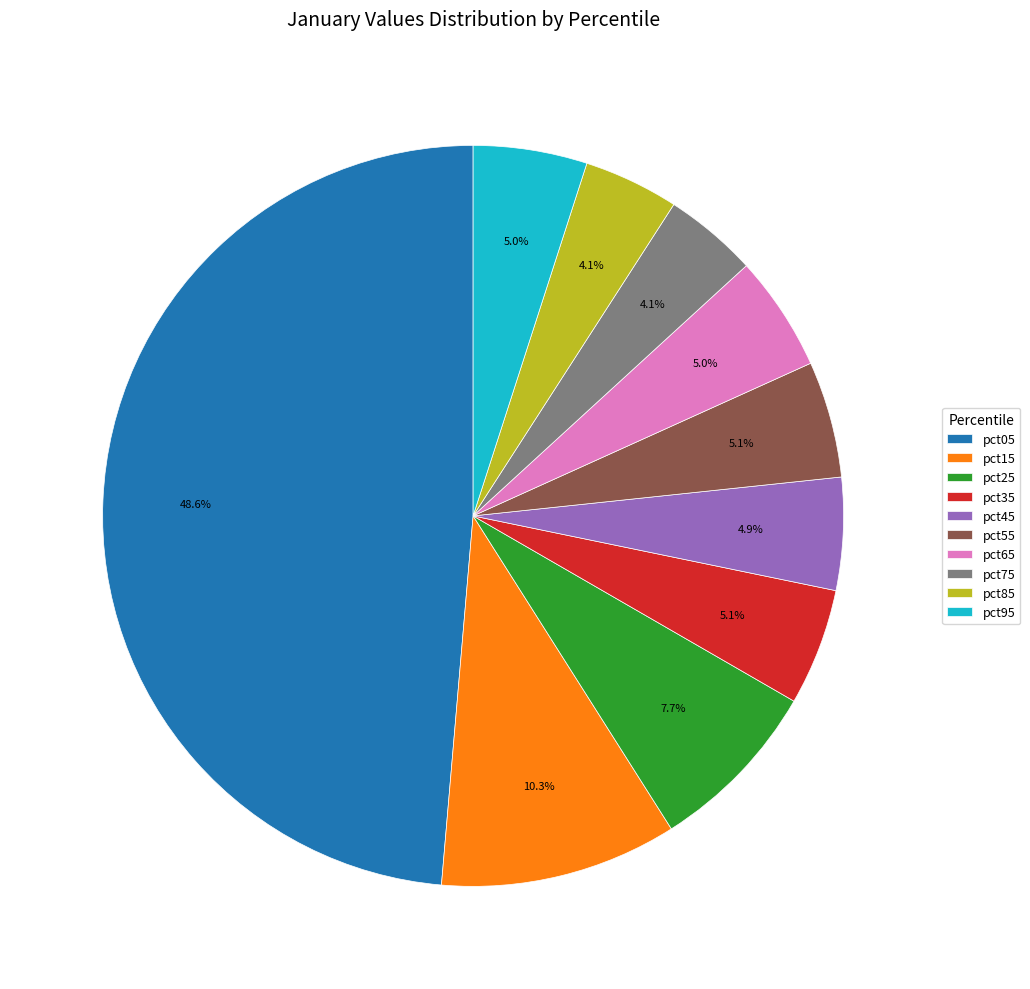

To the nearest percent, what percentage of the pie is pct15?

10%